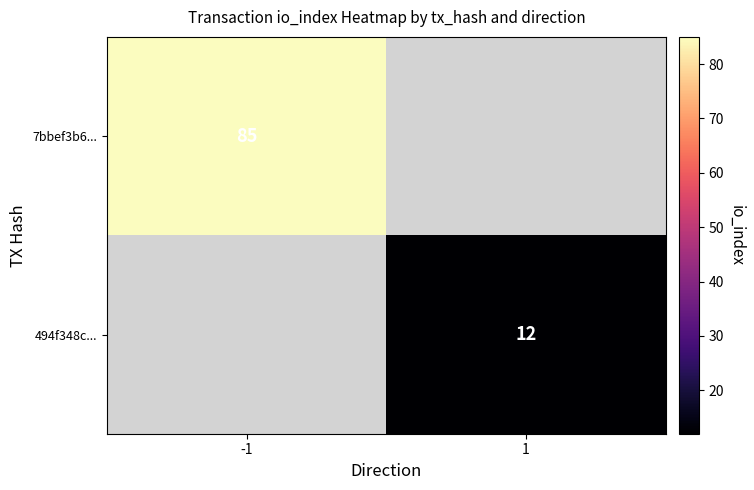

Is the value of 7bbef3b6... at -1 greater than the value of 494f348c... at 1?

Yes